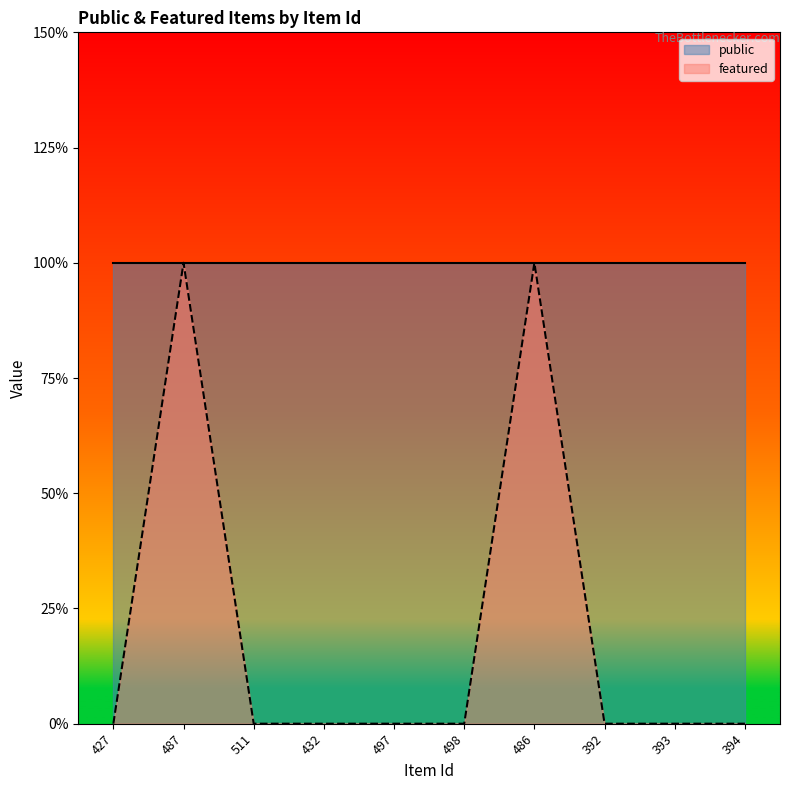

What is the label of the 9th point from the left?

393